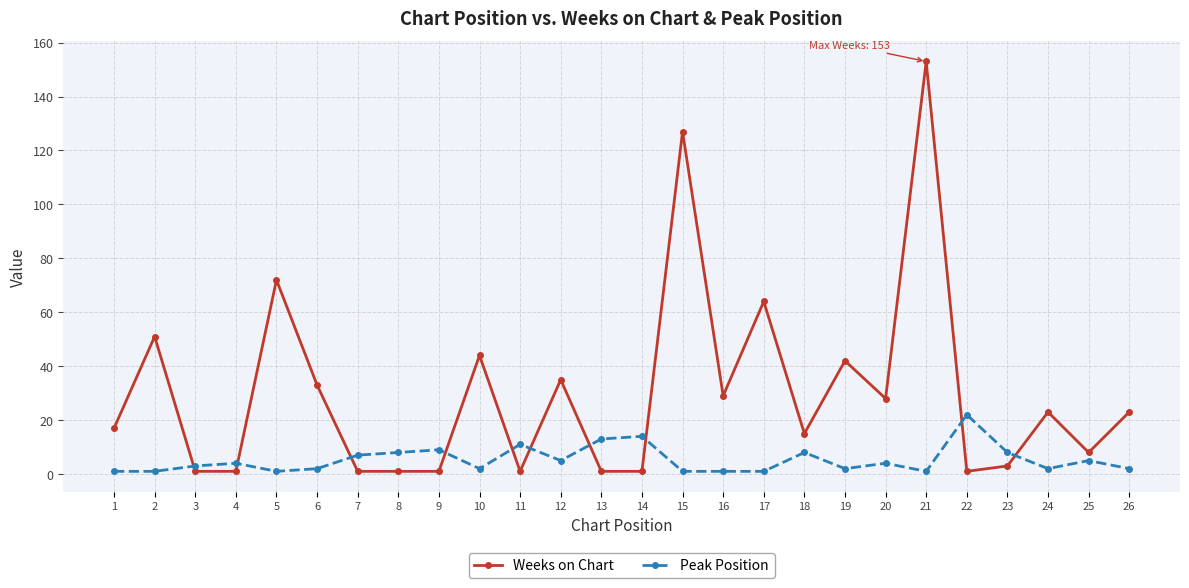

Which series has the largest range (max minus min)?

Weeks on Chart